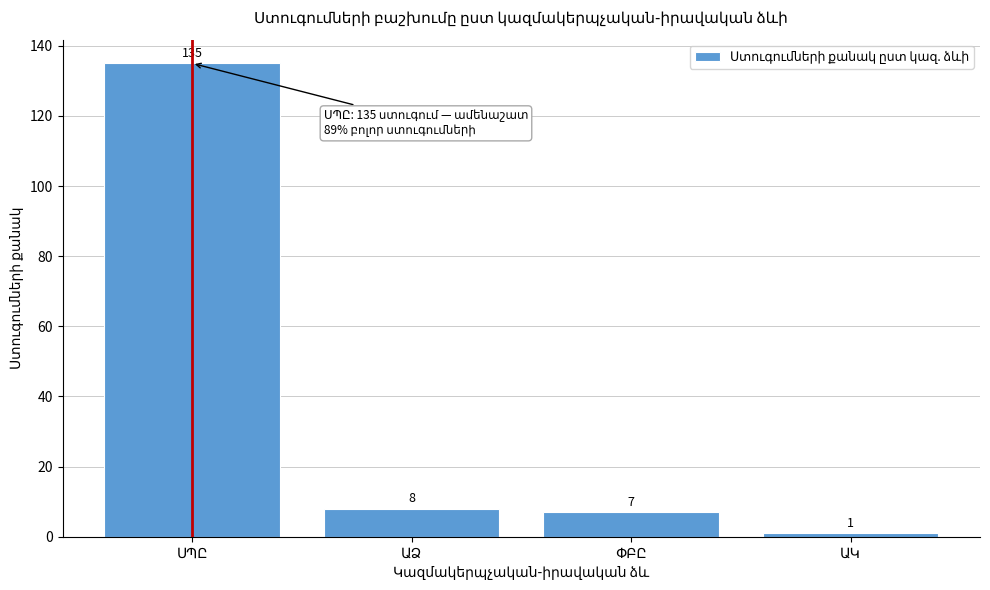

Reading left to right, list all the values displayed in this chart.

135	8	7	1